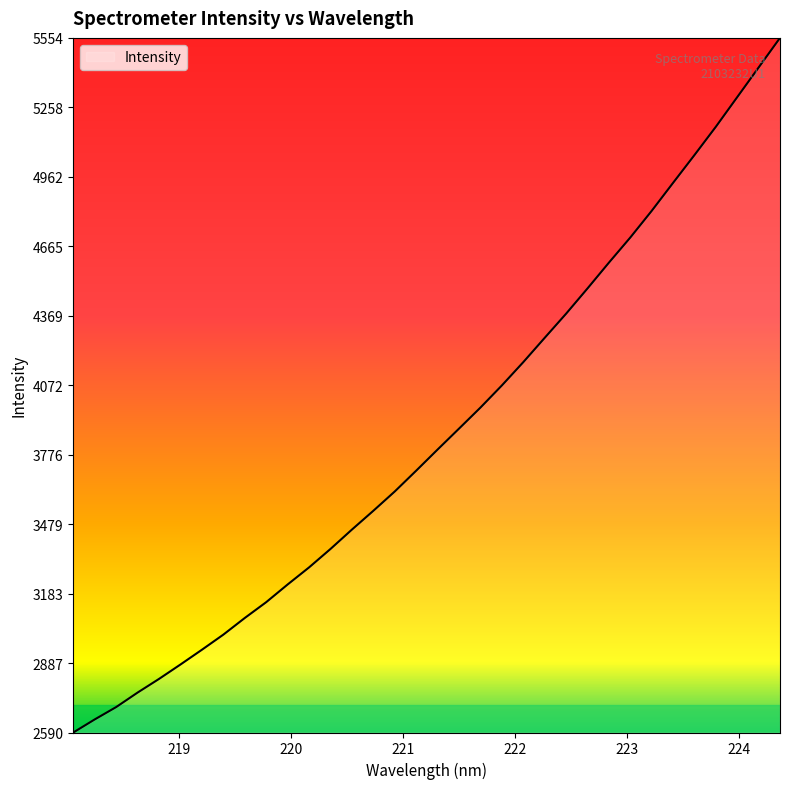

What is the minimum value shown in the chart?

2590.8